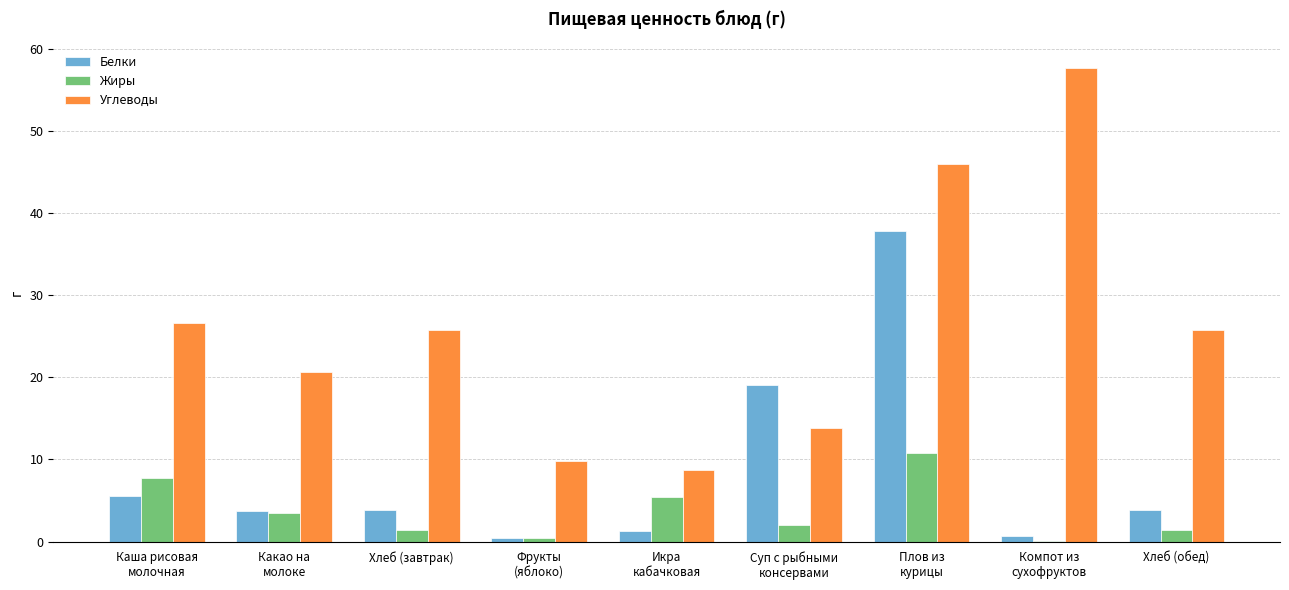

What is the sum of all Углеводы values?

234.4